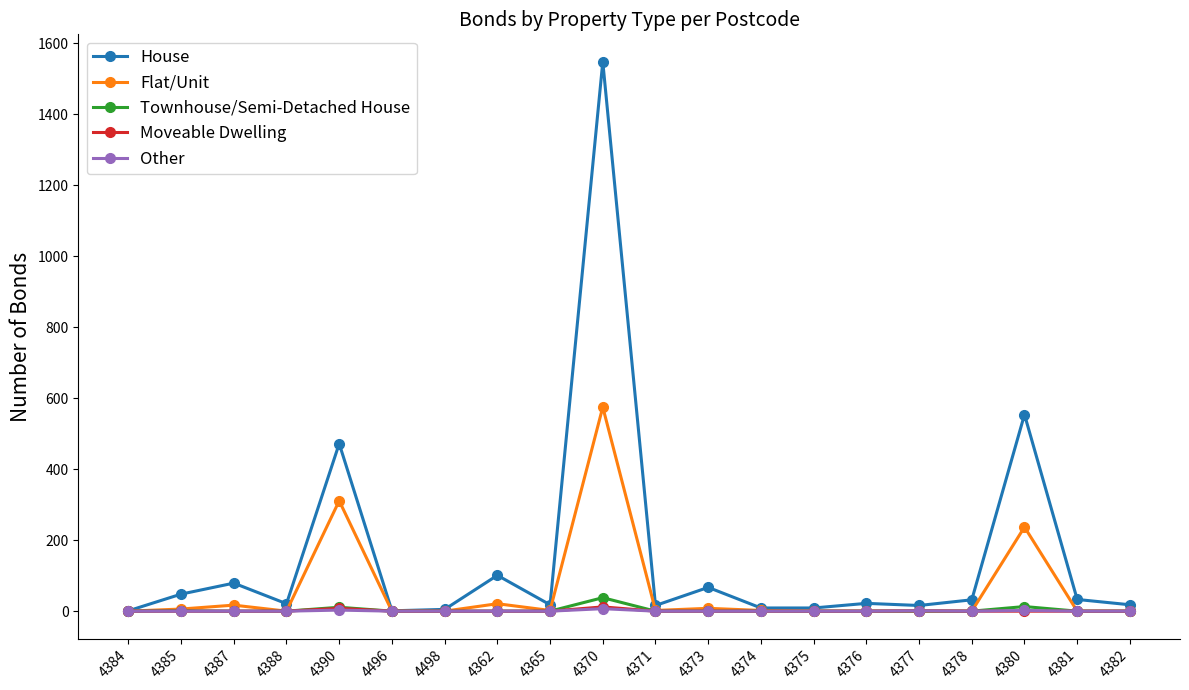

The value of Moveable Dwelling at 4382 is 0. True or false?

True